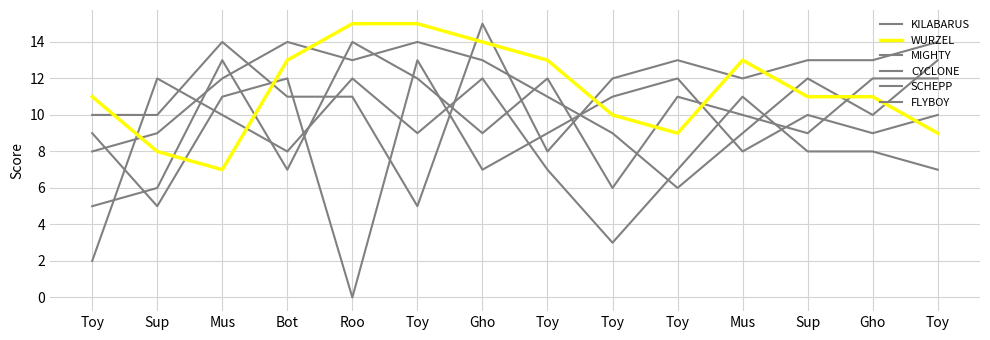

At how many categories does at least one series exceed 2?

14